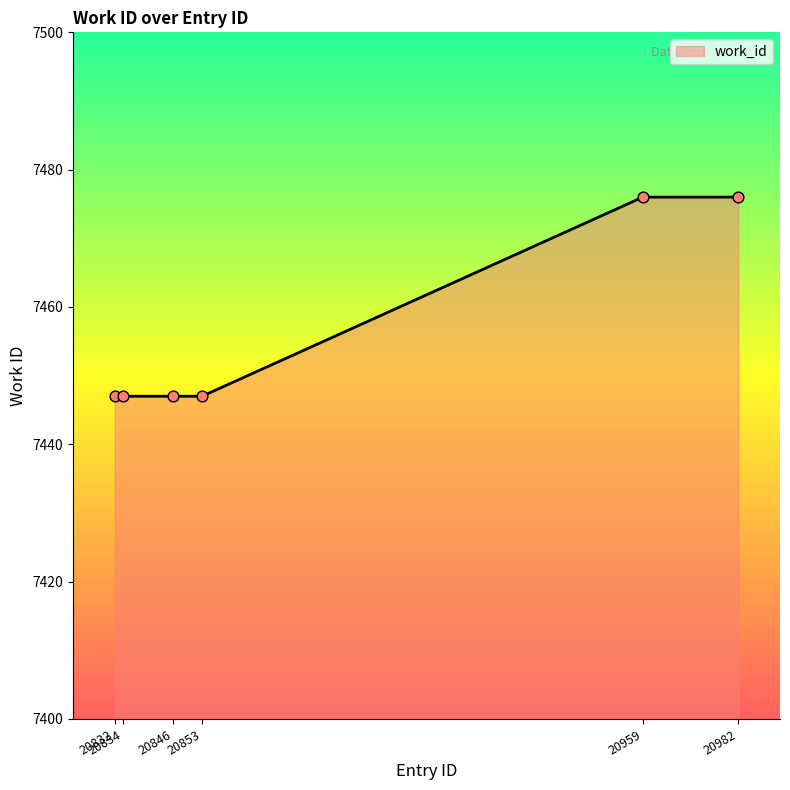

Between 20959 and 20834, which is larger?

20959